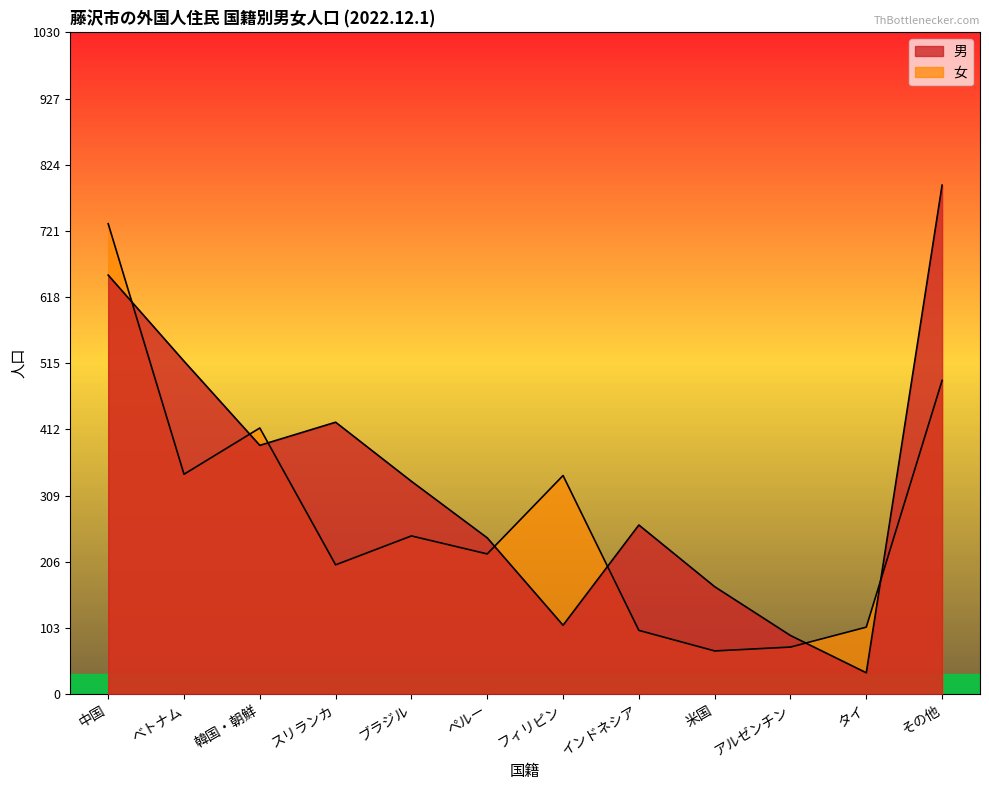

How many series are shown in this chart?

2